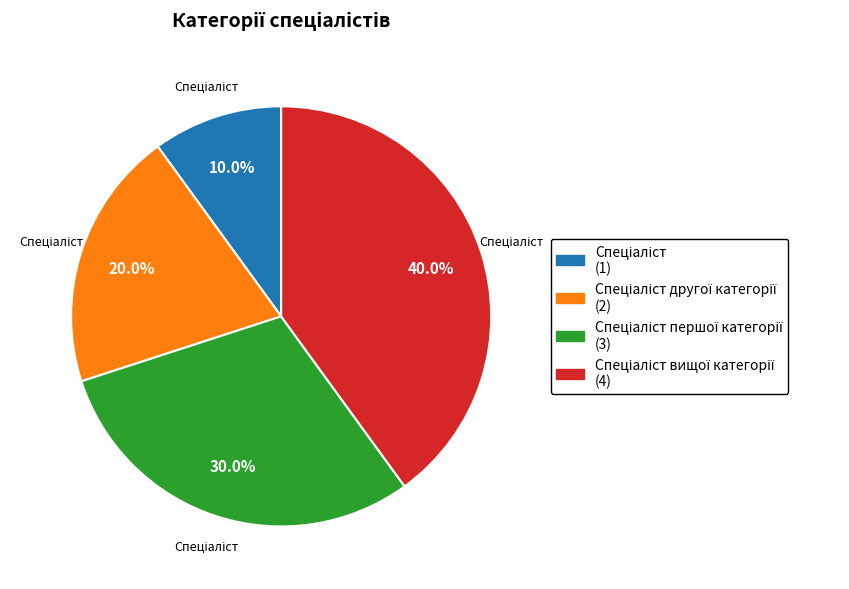

Does any single category account for the majority?

No